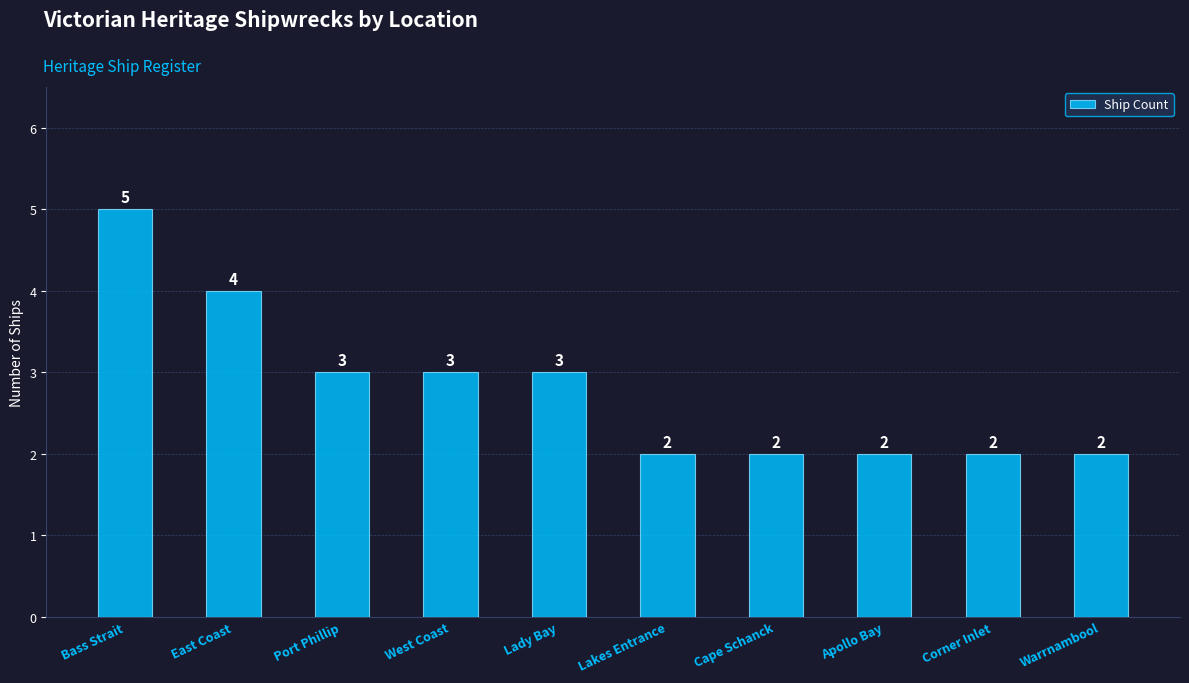

Read the value at Port Phillip.

3